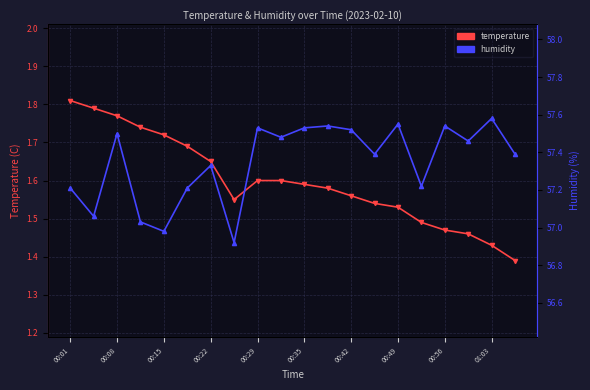

What is the difference between the maximum and minimum values in the humidity series?

0.7